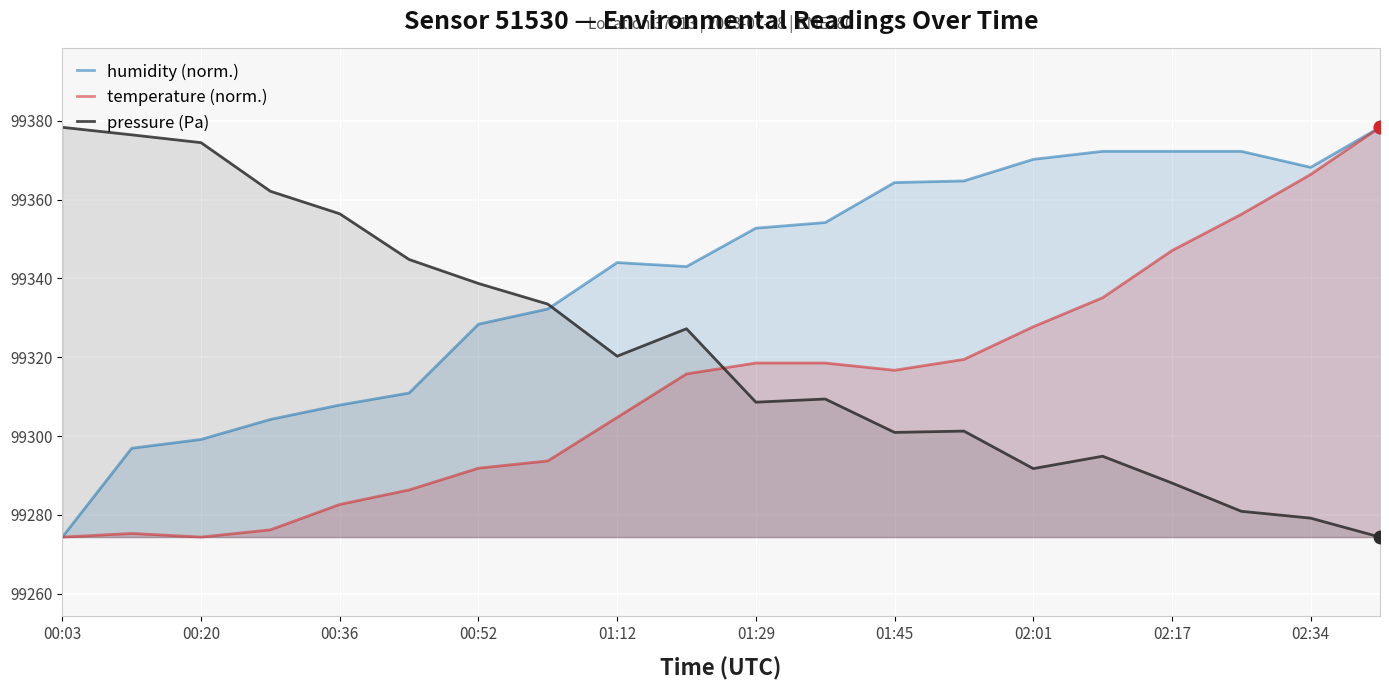

Is the value of humidity (norm.) at 01:29 greater than the value of pressure (Pa) at 00:20?

No